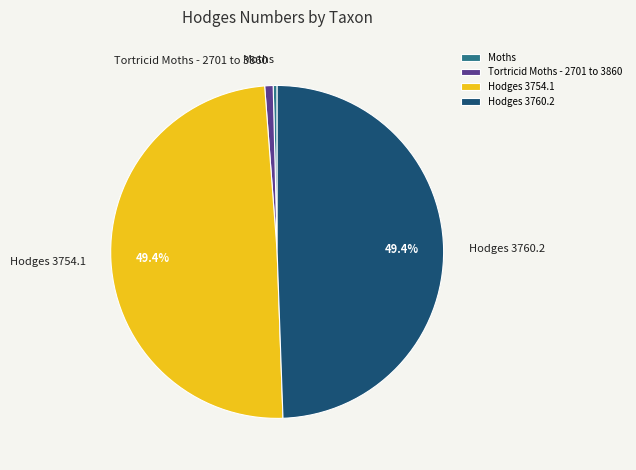

Does Moths account for over 50% of the chart?

No